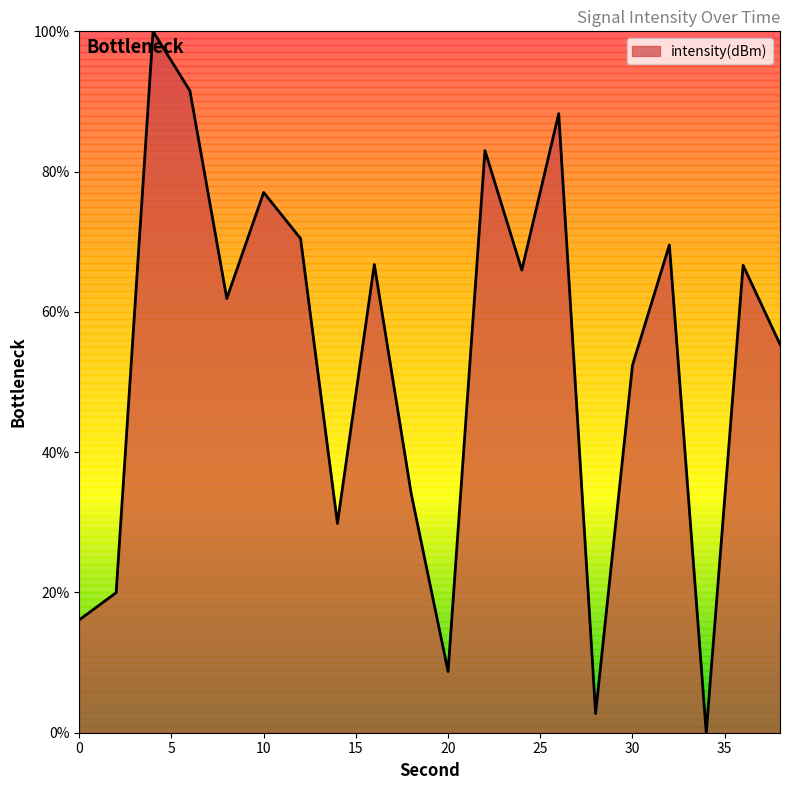

Does the chart display data point markers on the line(s)?

No